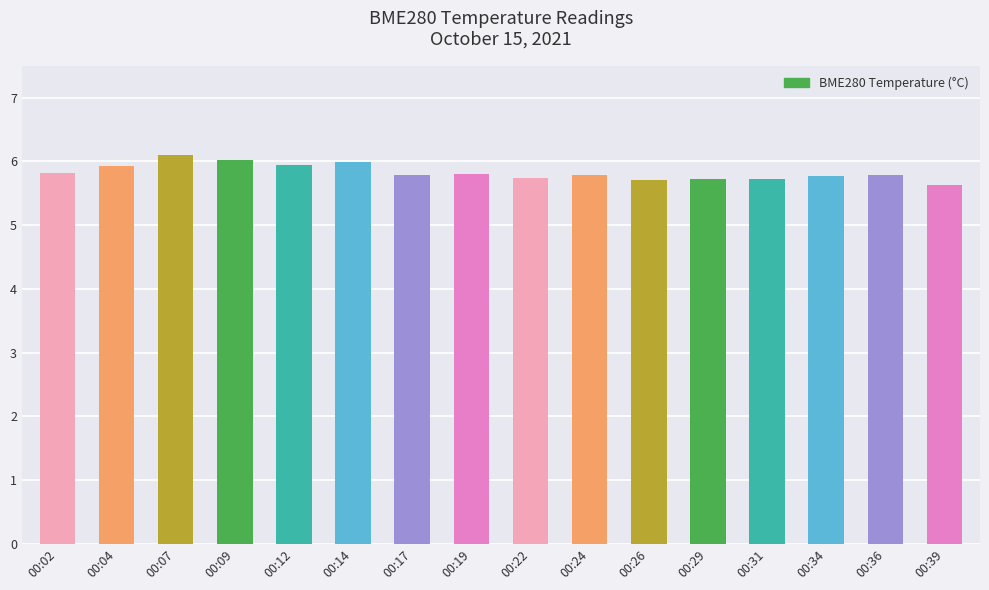

Approximately how many times larger is the value at 00:14 compared to 00:22?

1.0